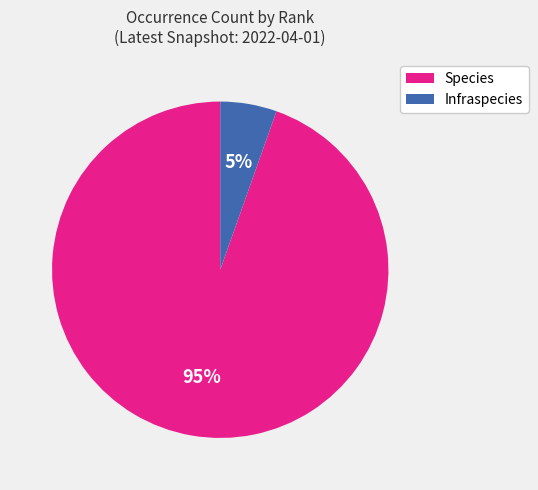

Between Infraspecies and Species, which is larger?

Species